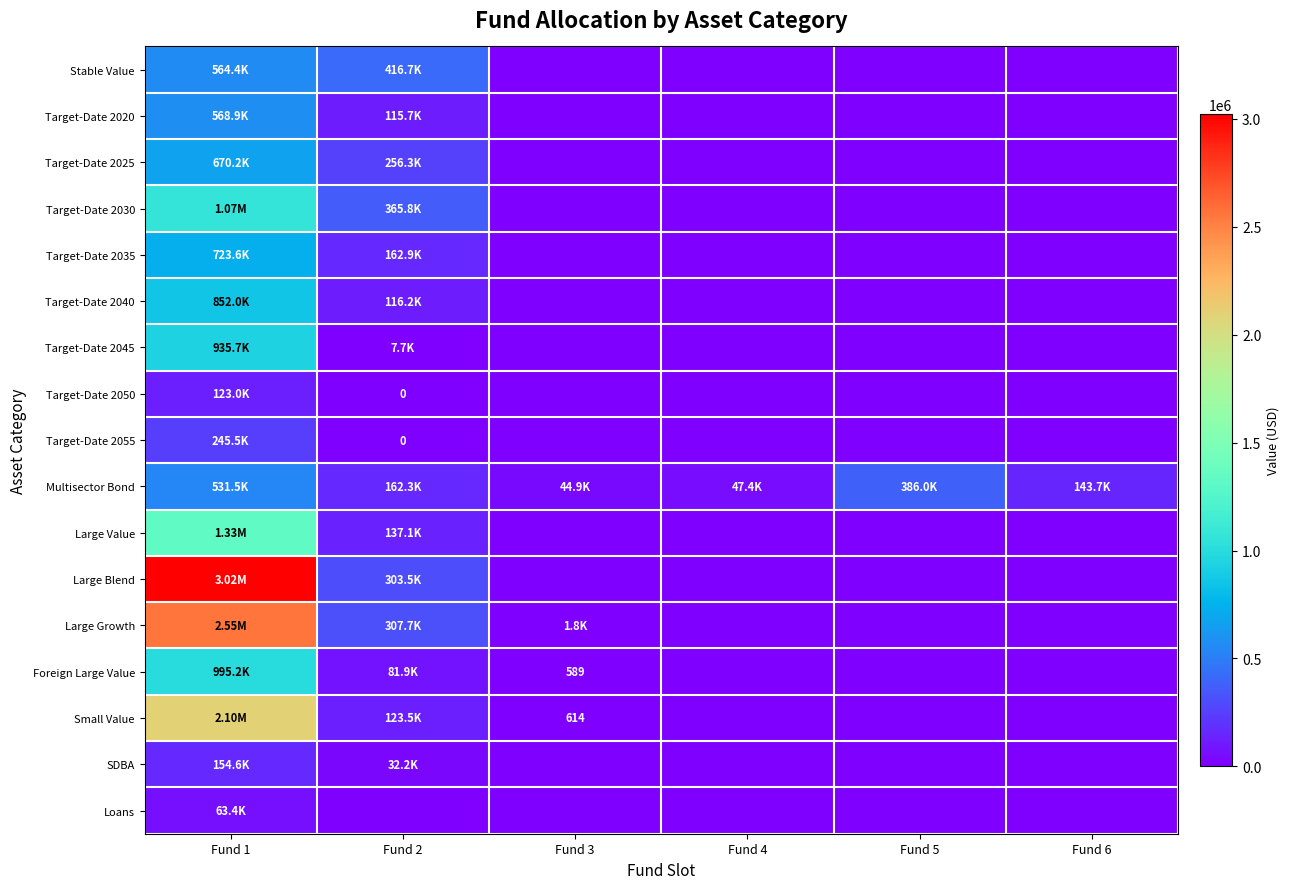

Which series has the largest range (max minus min)?

Large Blend